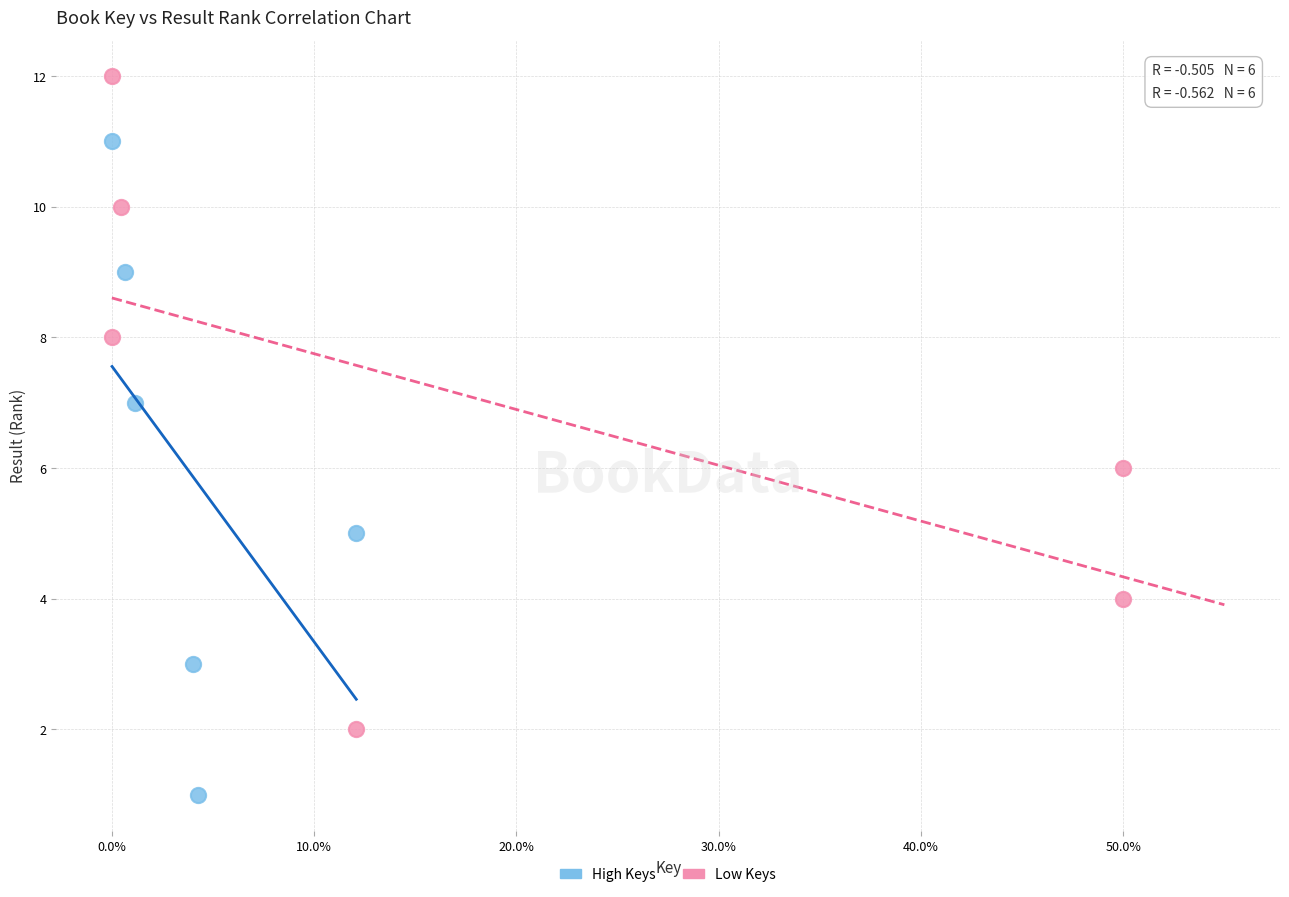

Which series reaches the minimum Y coordinate?

High Keys